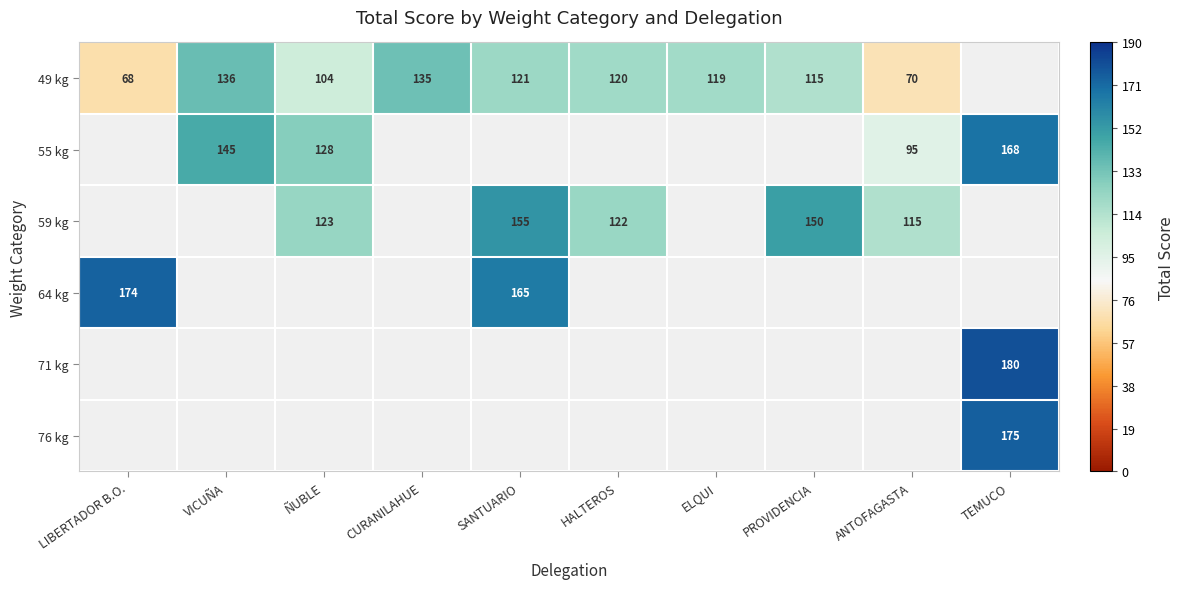

True or false: 55 kg has a value of 128 at ÑUBLE.

True